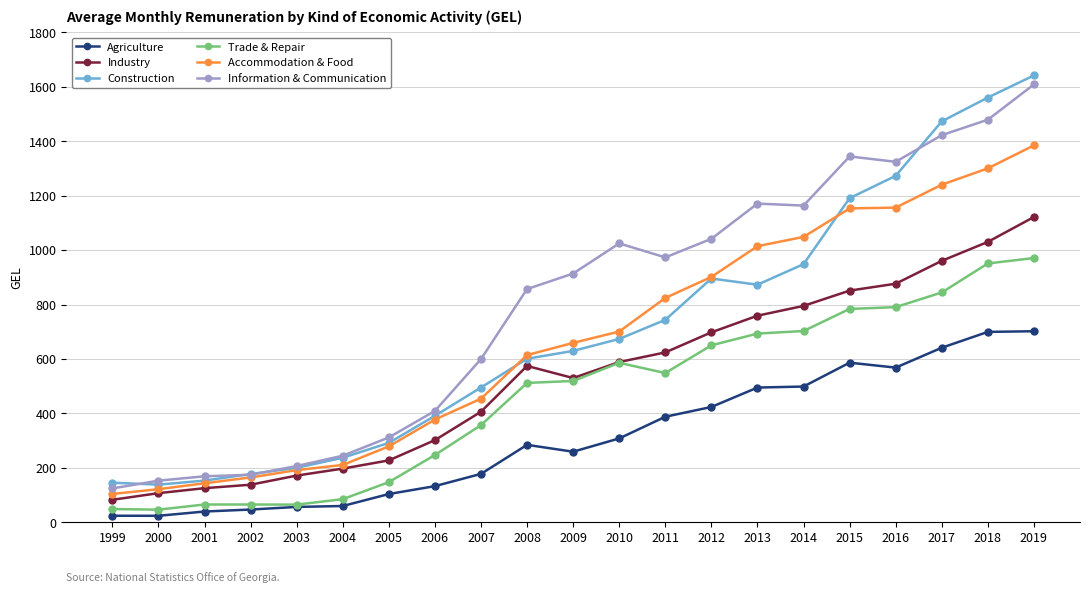

Which series has the widest spread of values?

Construction